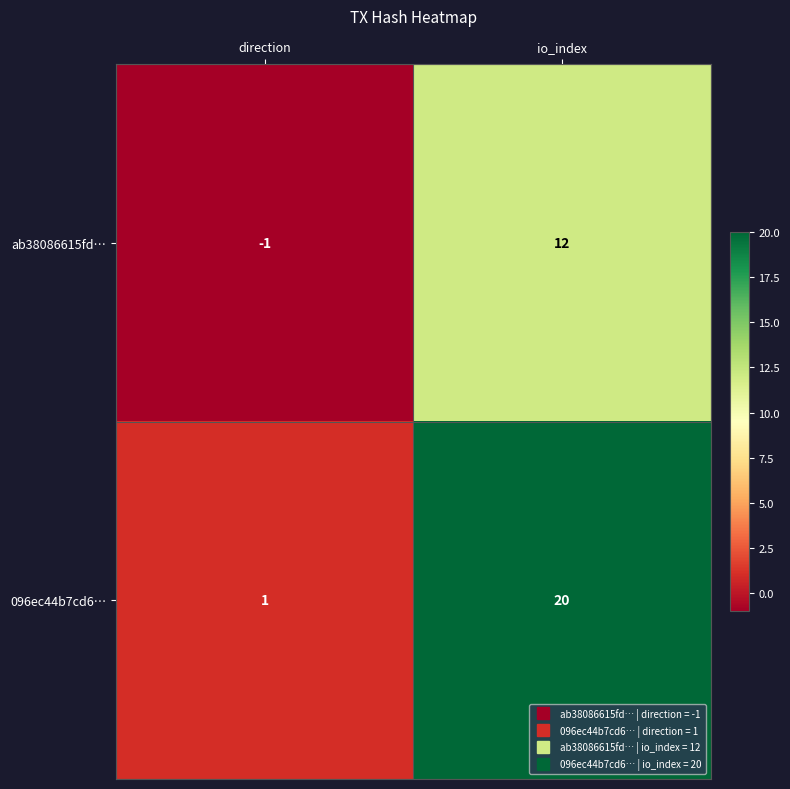

Rank the series by their average value, from lowest to highest.

ab38086615fd…, 096ec44b7cd6…